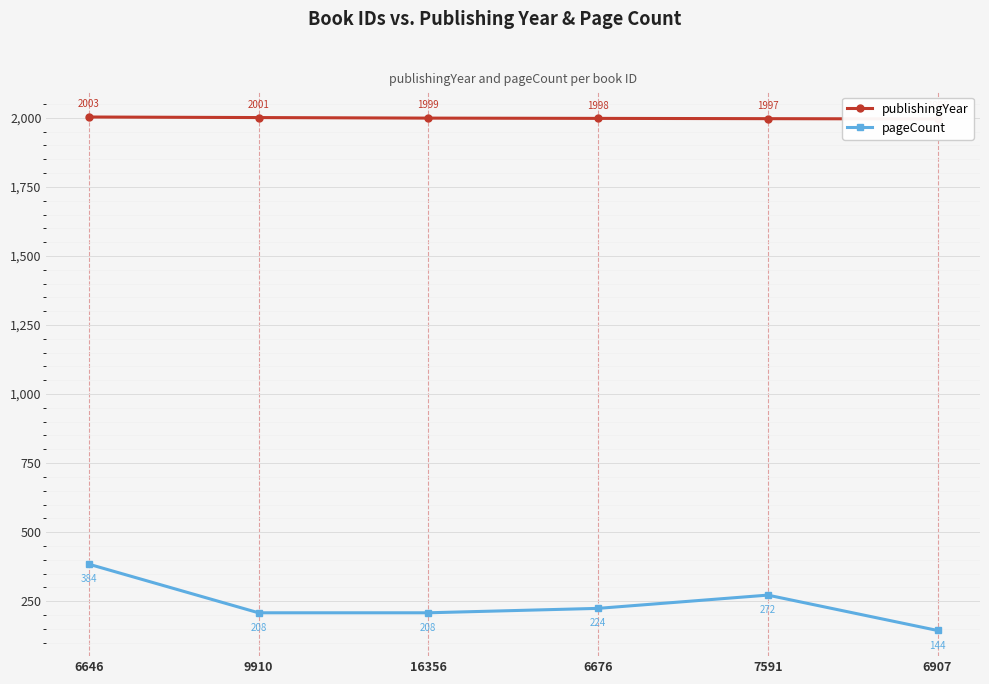

What is the value of the pageCount point at the 2nd from the left?

208